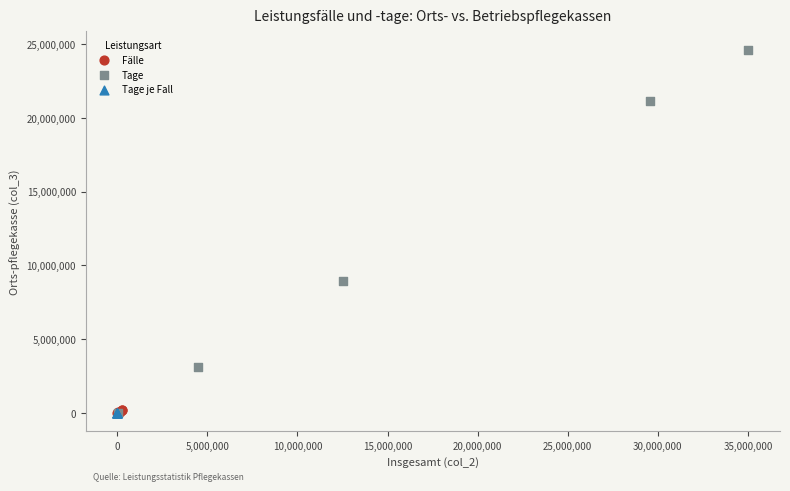

What are all the series names shown in the legend?

Fälle, Tage, Tage je Fall